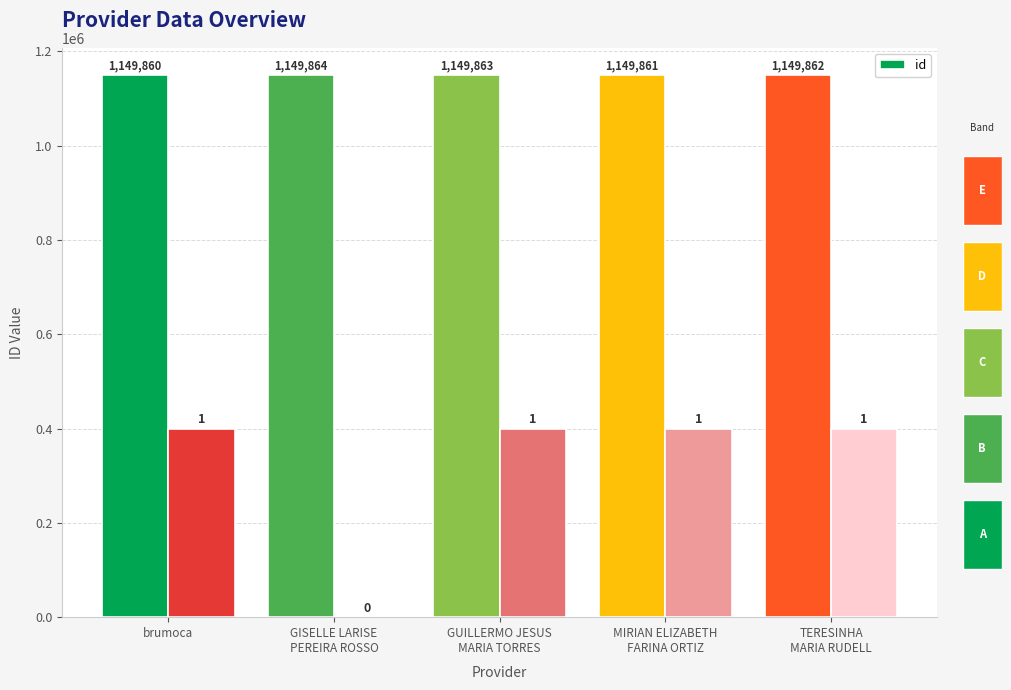

Does the chart contain stacked bars?

No